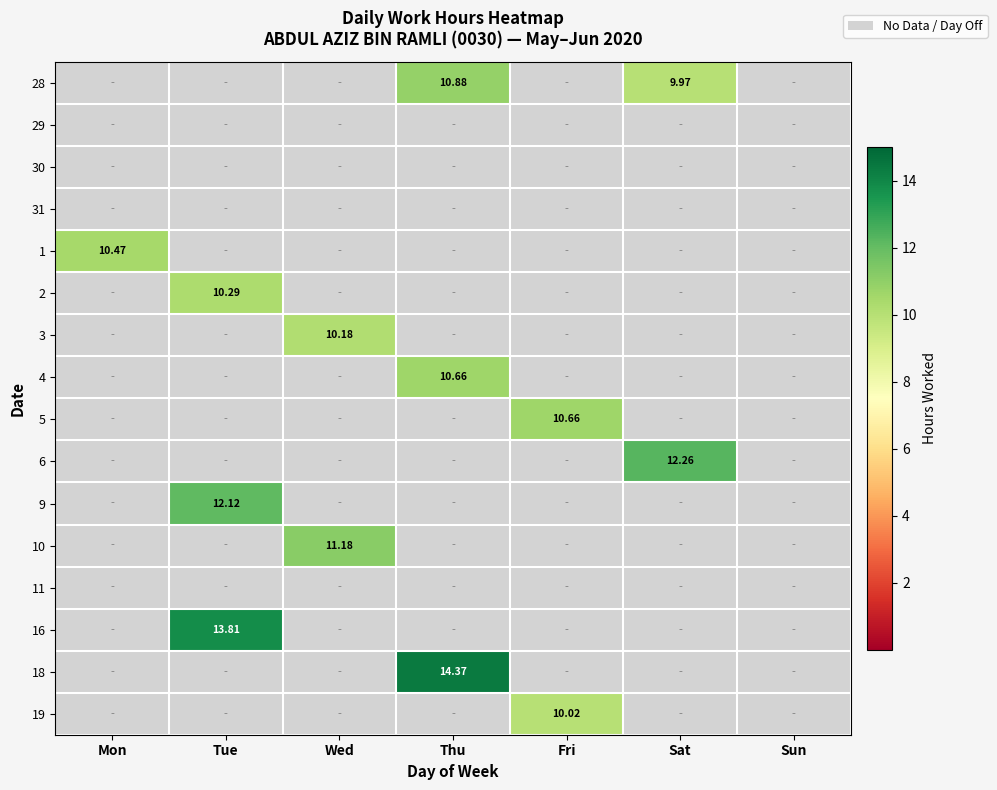

What is the maximum value shown in the chart?

14.4